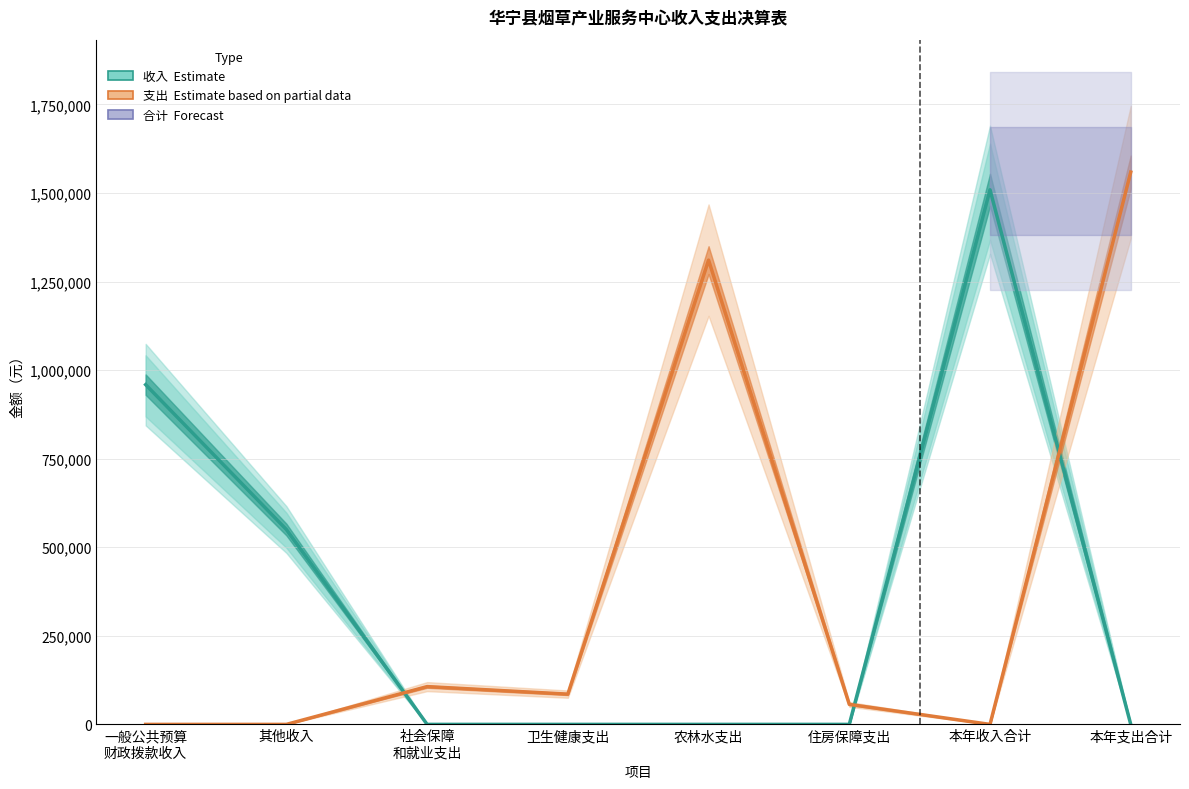

List the series in order of their overall mean, lowest first.

收入（Estimate）, 支出（Estimate based on partial data）